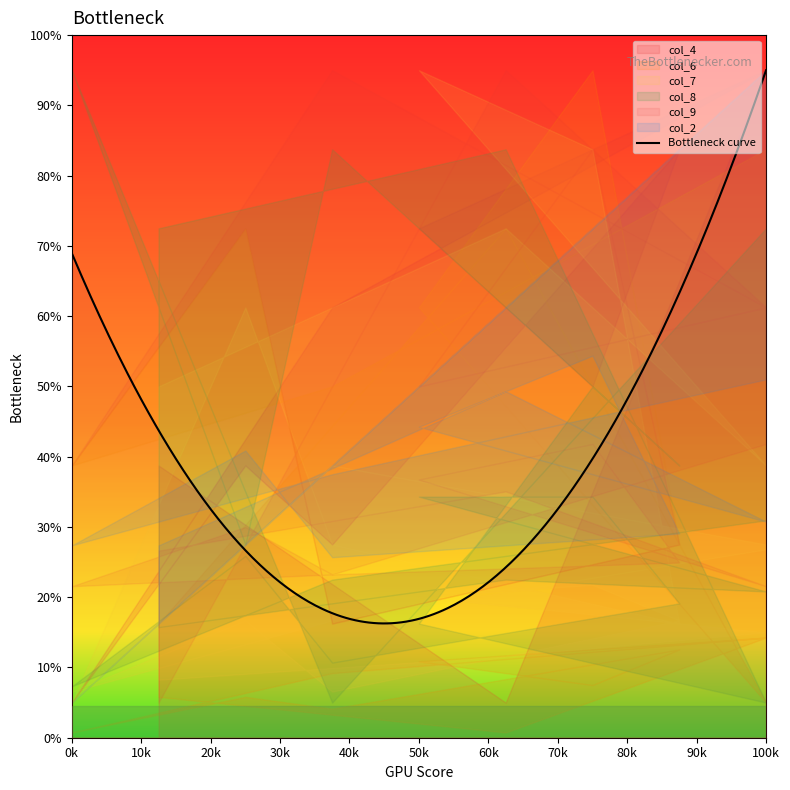

Does the chart display data point markers on the line(s)?

No